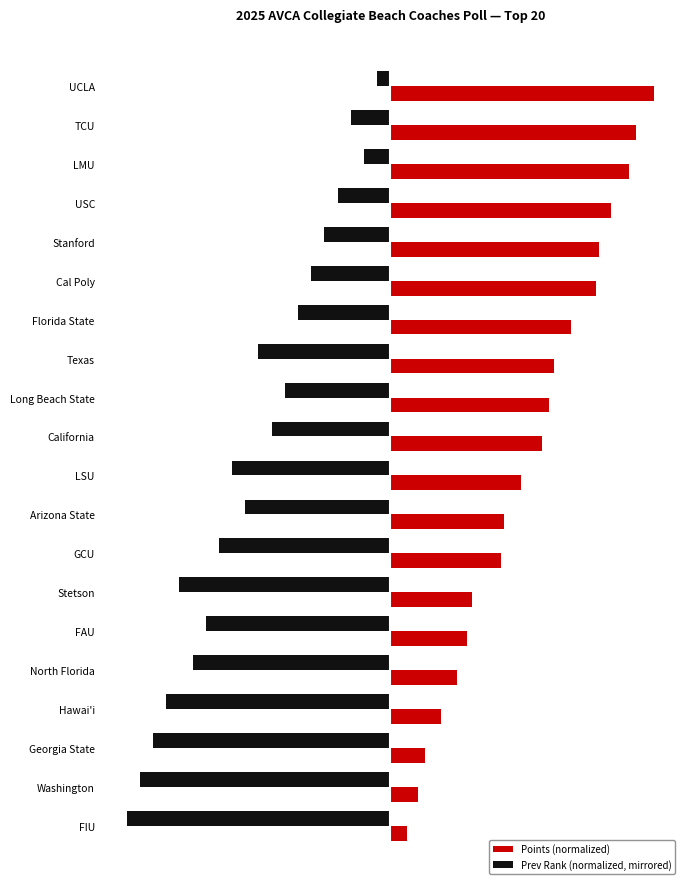

What are all the series names shown in the legend?

Points (normalized), Prev Rank (normalized, mirrored)